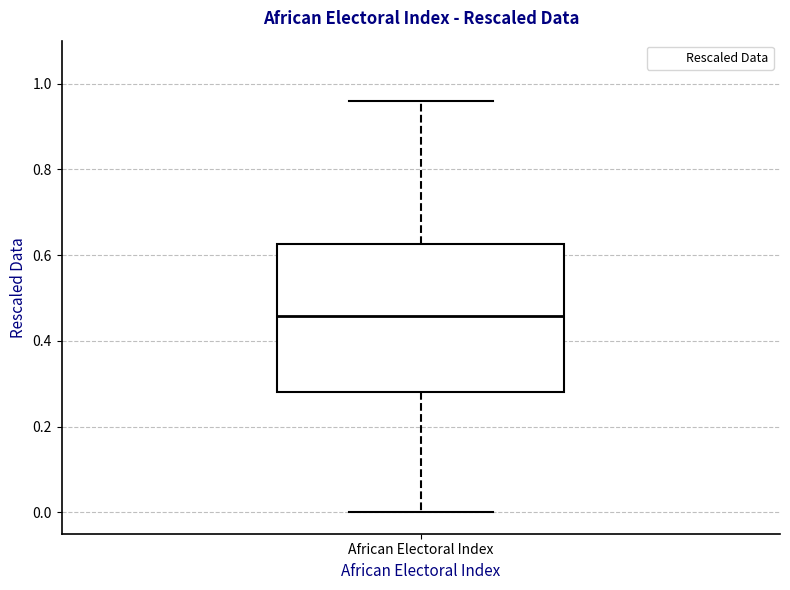

Read this box plot against the y-axis: the position of the median line, the range covered by the box, and the ends of both whiskers. The values are not printed on the chart, so give them approximately, as read against the axis.

median 0.46, box 0.28 to 0.62, whiskers 0.00 to 0.96